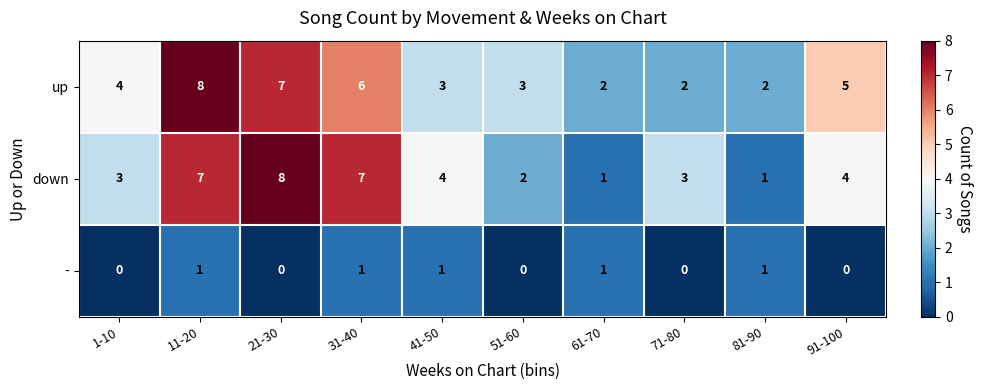

At which label does down first exceed 4?

11-20